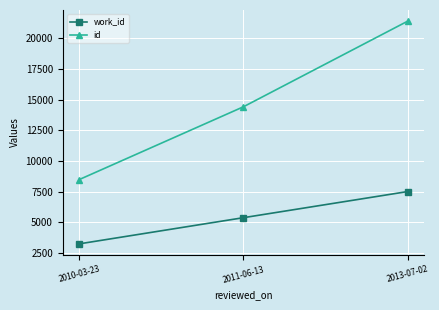

What is the label of the 3rd point from the left?

2013-07-02